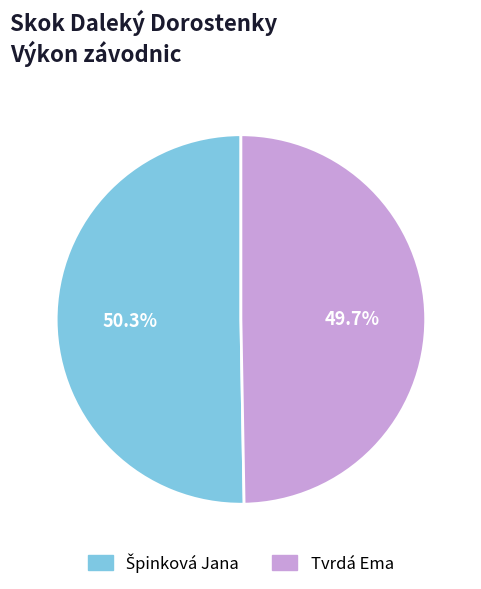

What is the smallest slice in the pie chart?

Tvrdá Ema